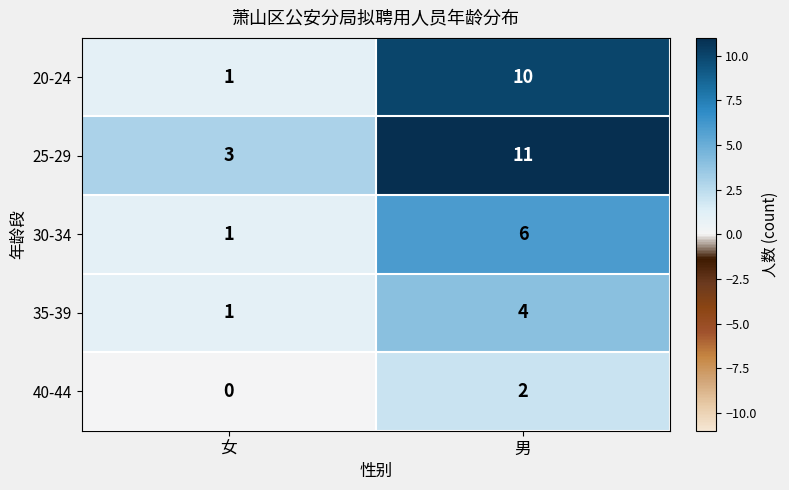

What is the maximum value shown in the chart?

11